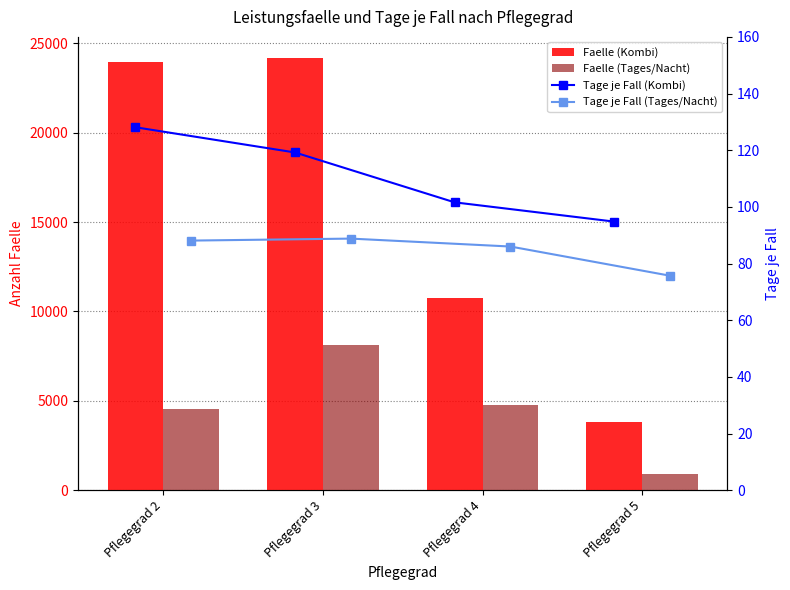

Reading left to right, transcribe all the data shown in this chart.

Faelle (Kombi): 23936.0	24153.0	10758.0	3810.0
Faelle (Tages/Nacht): 4540.0	8107.0	4762.0	927.0
Tage je Fall (Kombi): 128.1	119.2	101.6	94.8
Tage je Fall (Tages/Nacht): 88.1	88.8	86.0	75.7